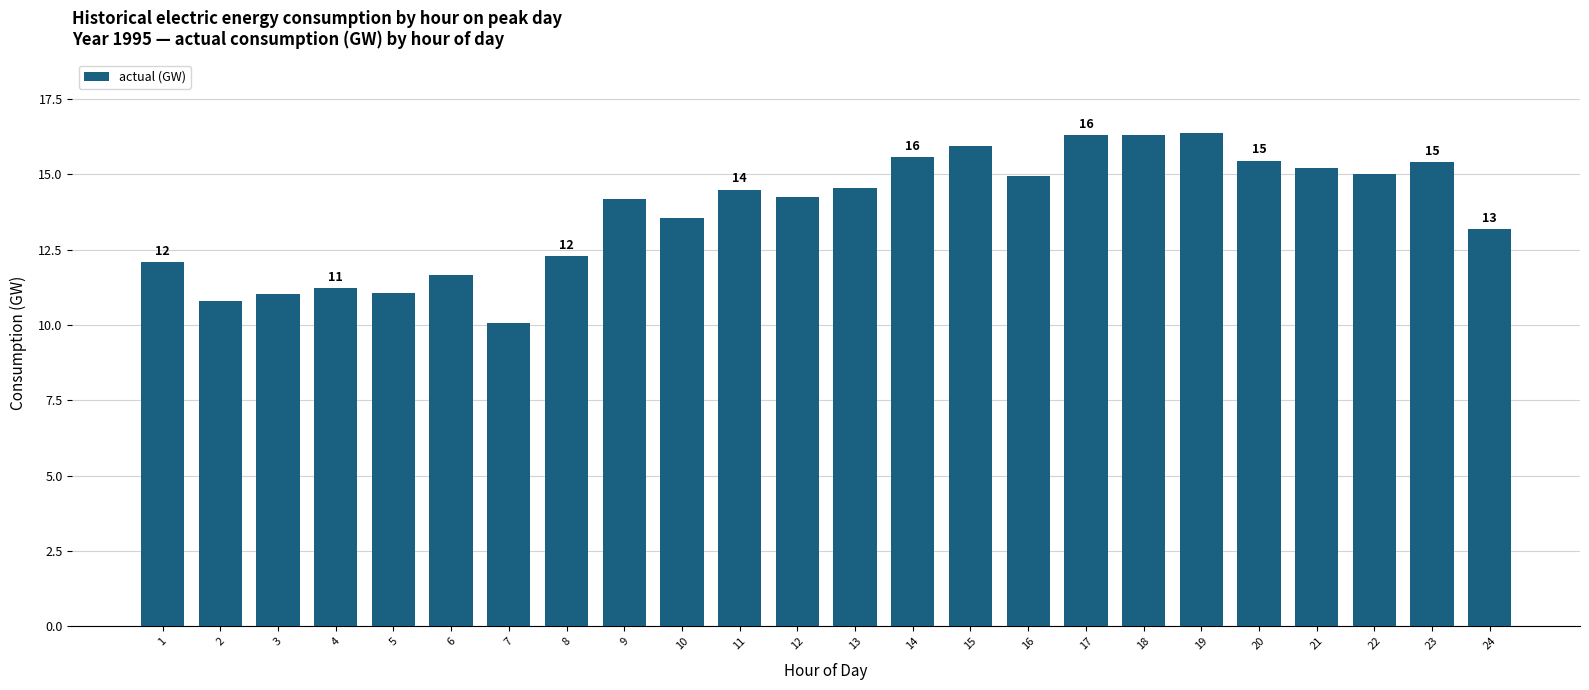

Where does the data first go above 14?

9